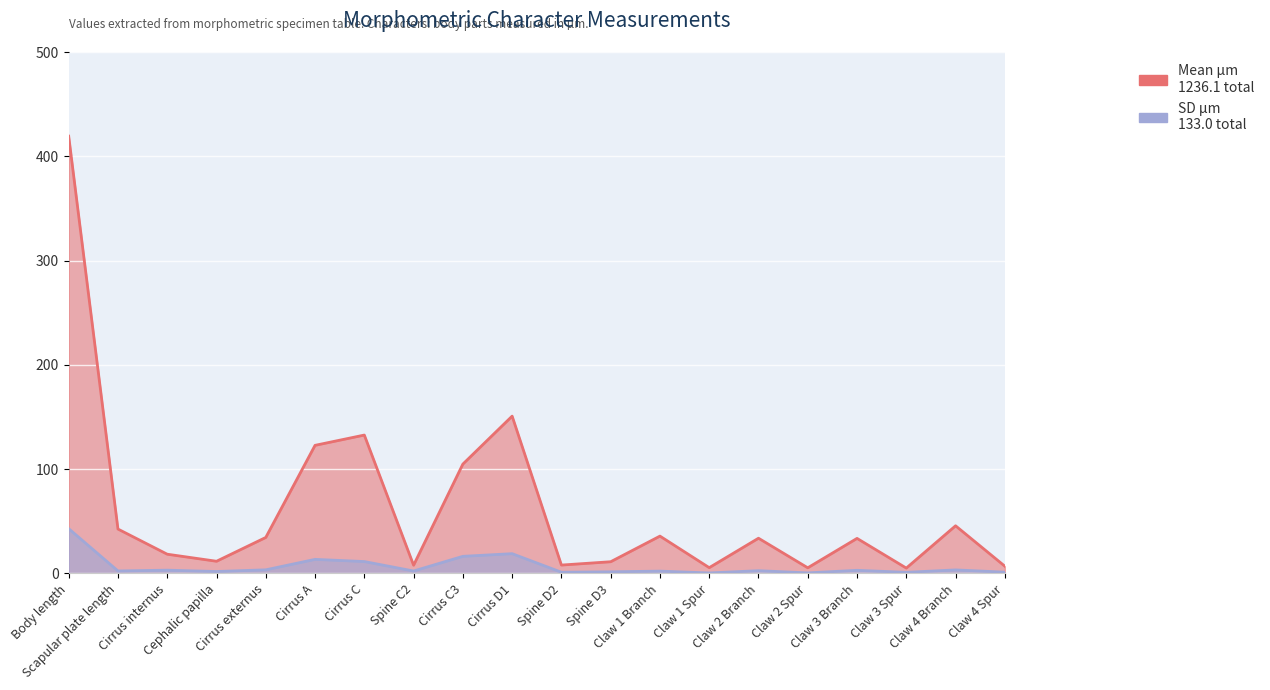

True or false: Mean µm has a value of 54.2 at Cirrus D1.

False